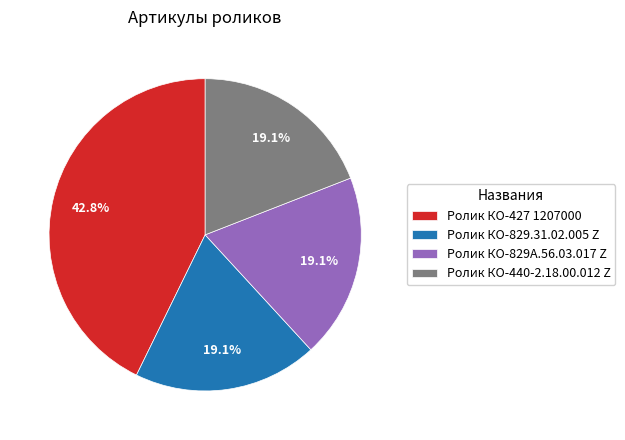

Combined, what portion of the pie is Ролик КО-440-2.18.00.012 Z and Ролик КО-829А.56.03.017 Z?

38.2%